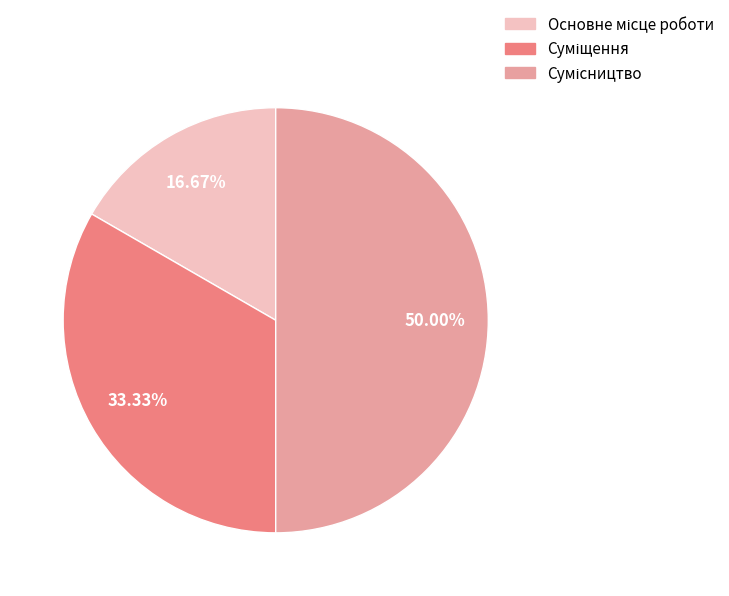

The Суміщення slice represents 33% of the pie. True or false?

True